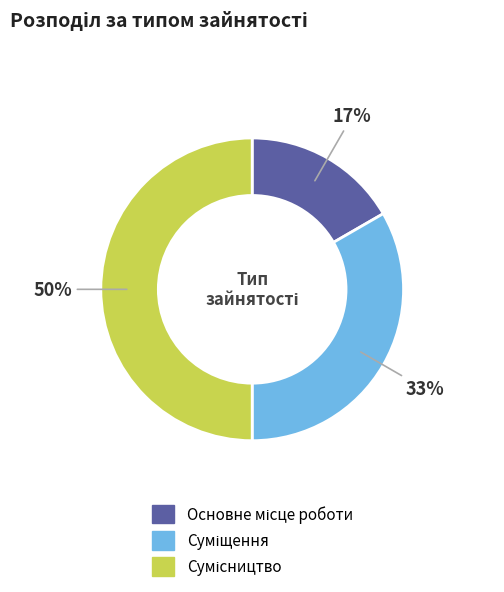

To the nearest percent, what is the average slice percentage?

33%